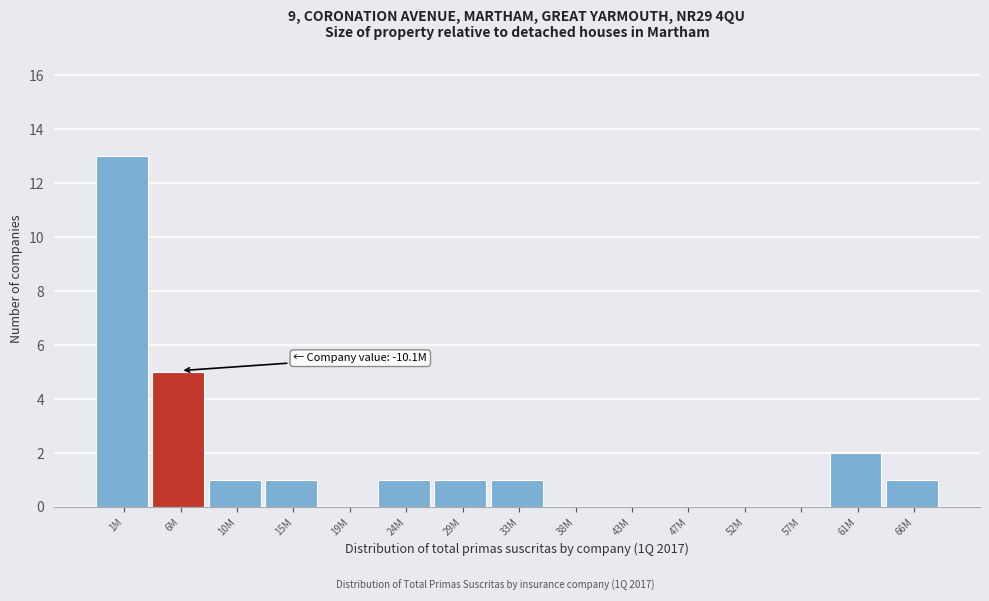

Reading right to left, list all the values displayed in this chart.

66M=1	61M=2	57M=0	52M=0	47M=0	43M=0	38M=0	33M=1	29M=1	24M=1	19M=0	15M=1	10M=1	6M=5	1M=13